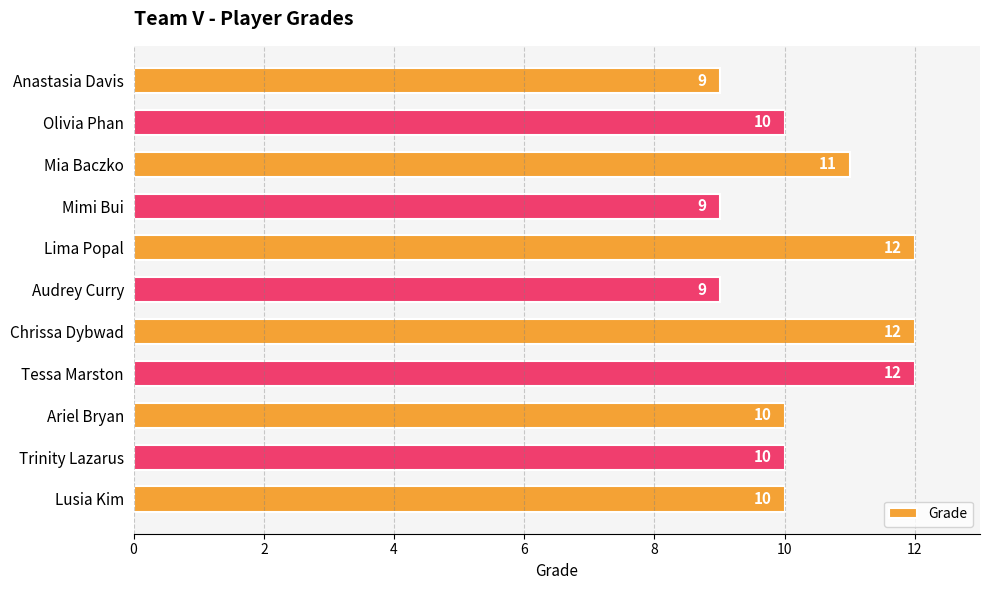

Reading top to bottom, list all the values displayed in this chart.

Anastasia Davis=9	Olivia Phan=10	Mia Baczko=11	Mimi Bui=9	Lima Popal=12	Audrey Curry=9	Chrissa Dybwad=12	Tessa Marston=12	Ariel Bryan=10	Trinity Lazarus=10	Lusia Kim=10